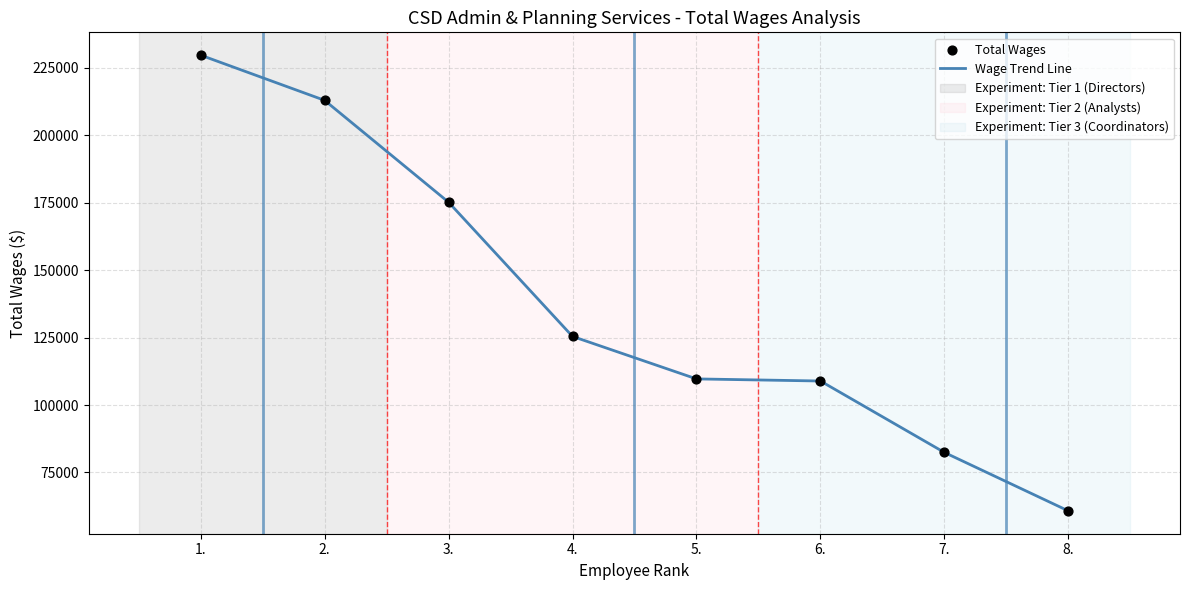

The value at 4. is 125405. True or false?

True